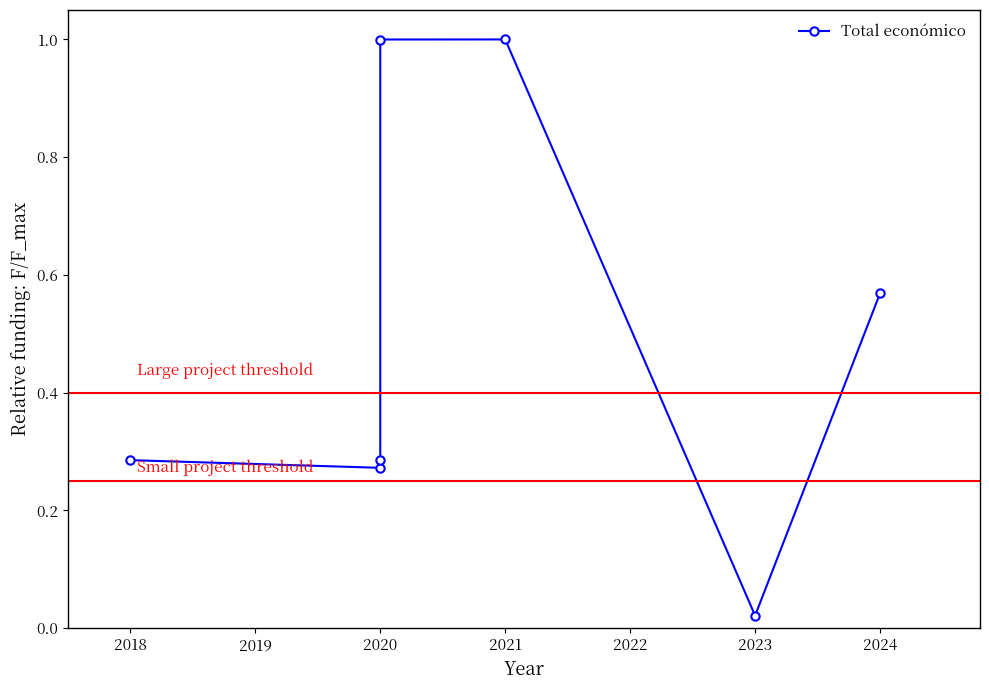

What is the approximate value at 2020?

0.3